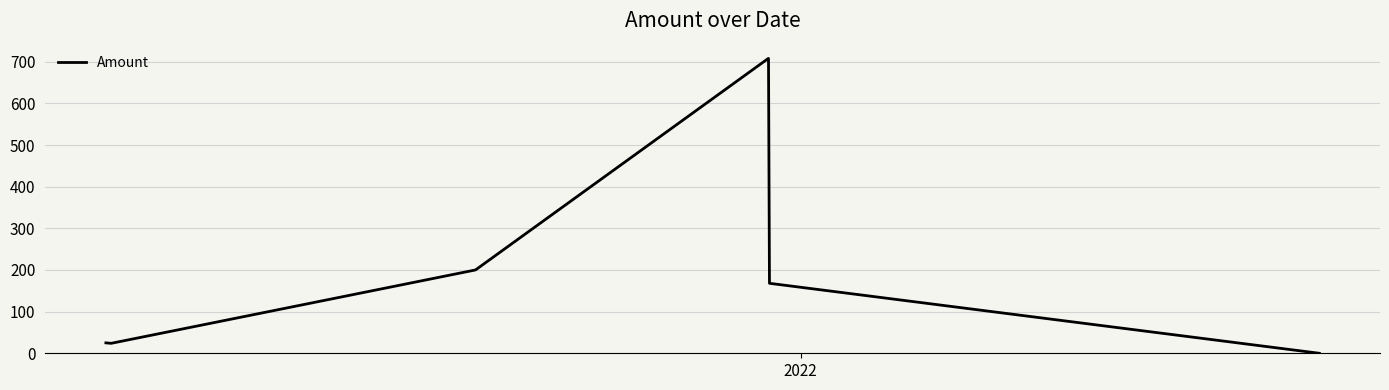

What is the difference between the maximum and minimum values?

707.9